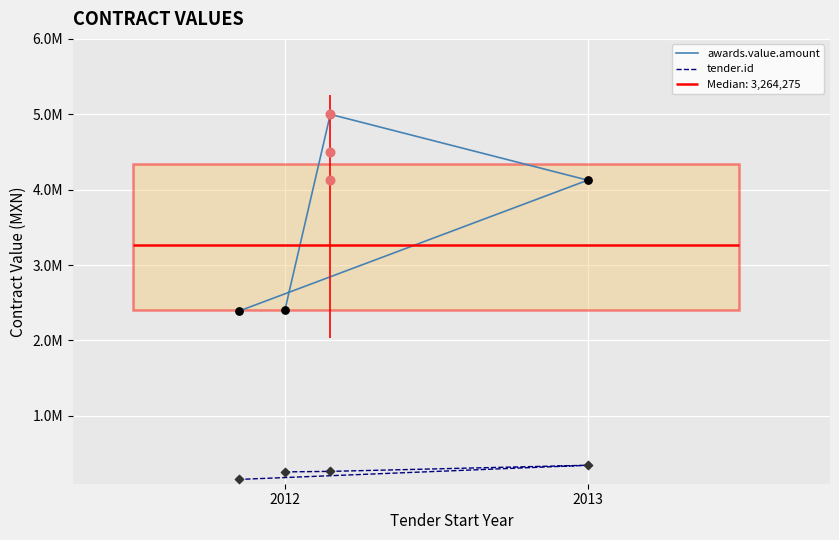

Which series reaches the minimum Y coordinate?

tender.id